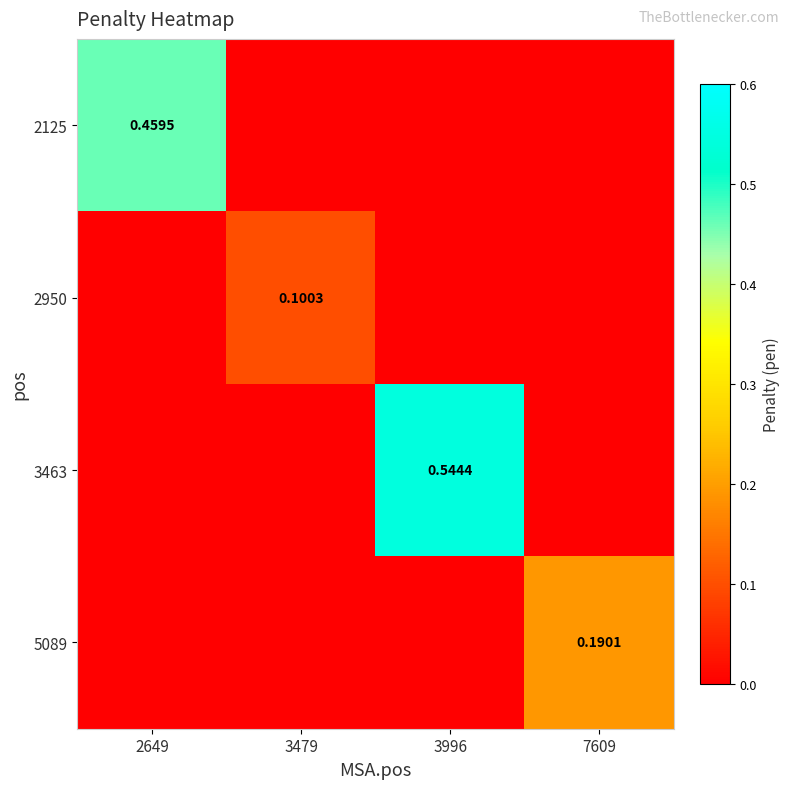

What is the sum of all 5089 values?

0.2